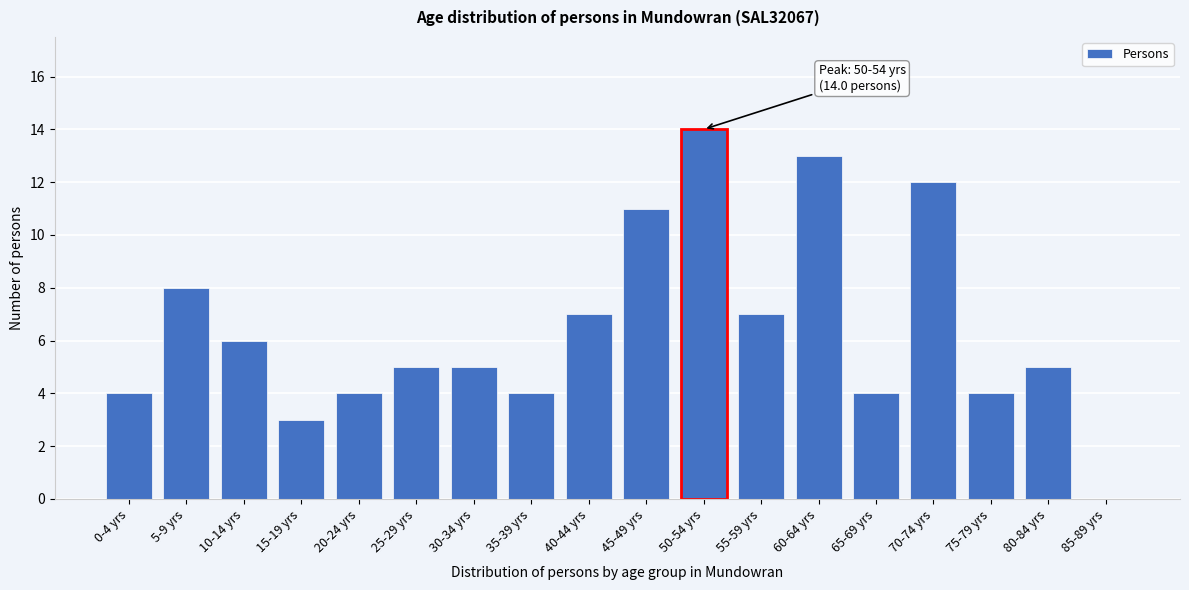

Reading left to right, transcribe all the data shown in this chart.

0-4 yrs=4	5-9 yrs=8	10-14 yrs=6	15-19 yrs=3	20-24 yrs=4	25-29 yrs=5	30-34 yrs=5	35-39 yrs=4	40-44 yrs=7	45-49 yrs=11	50-54 yrs=14	55-59 yrs=7	60-64 yrs=13	65-69 yrs=4	70-74 yrs=12	75-79 yrs=4	80-84 yrs=5	85-89 yrs=0